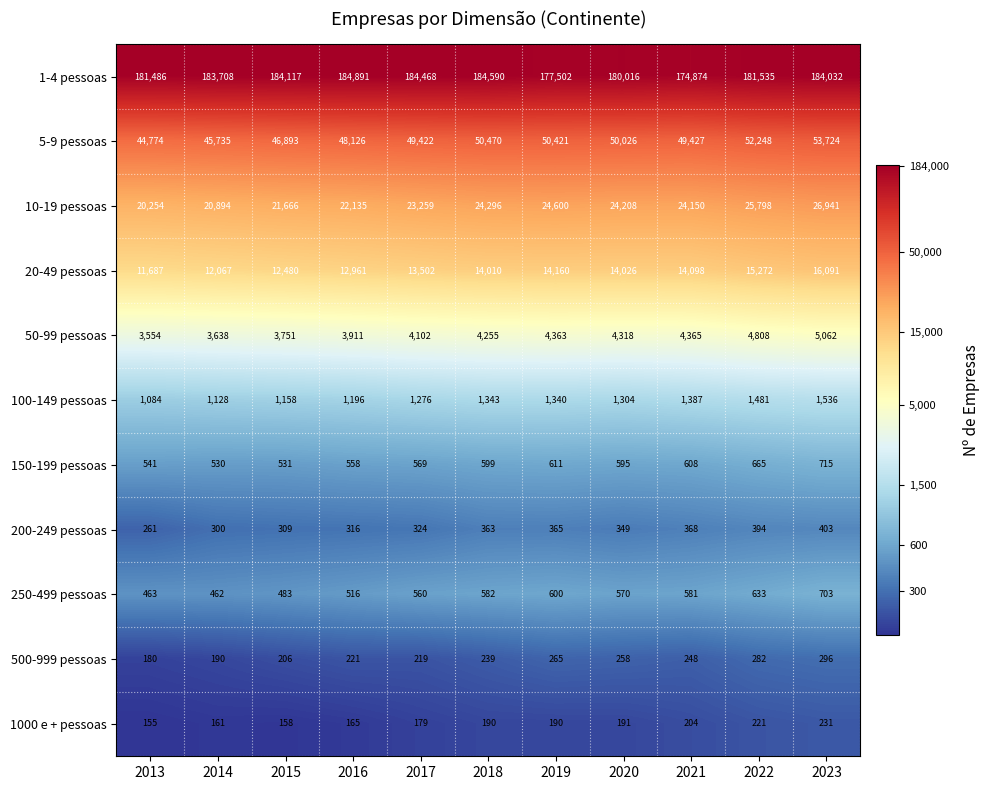

Rank the series at 2021 from lowest to highest value.

1000 e + pessoas, 500-999 pessoas, 200-249 pessoas, 250-499 pessoas, 150-199 pessoas, 100-149 pessoas, 50-99 pessoas, 20-49 pessoas, 10-19 pessoas, 5-9 pessoas, 1-4 pessoas